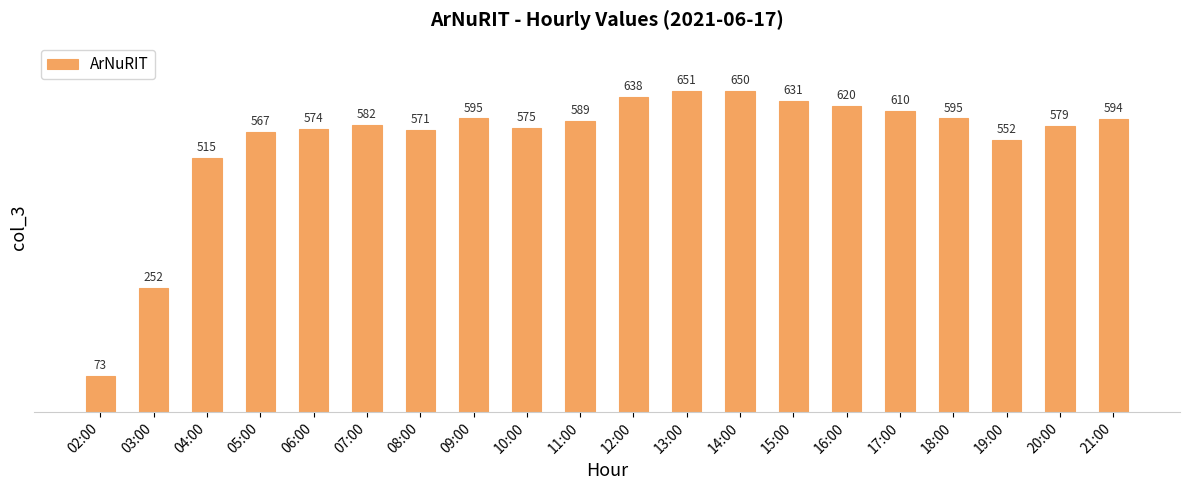

What is the change in value from 12:00 to 15:00?

-7